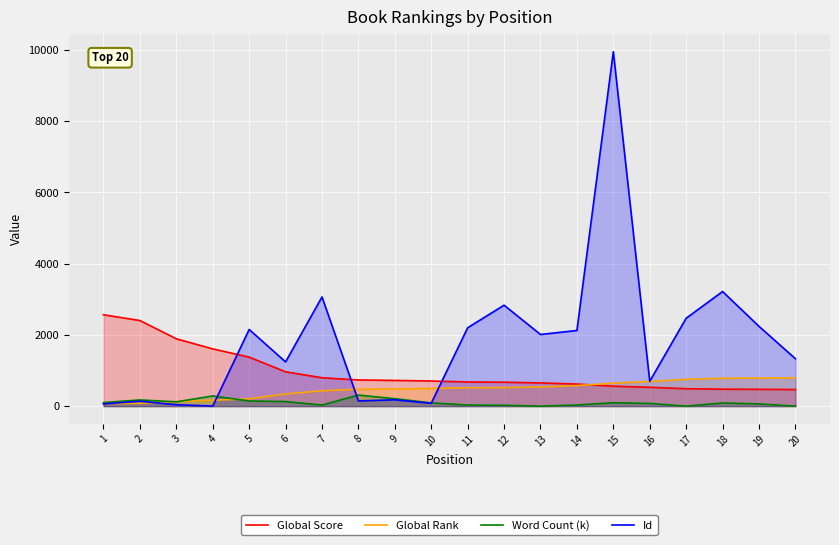

At which label is Id closest to 4978?

18